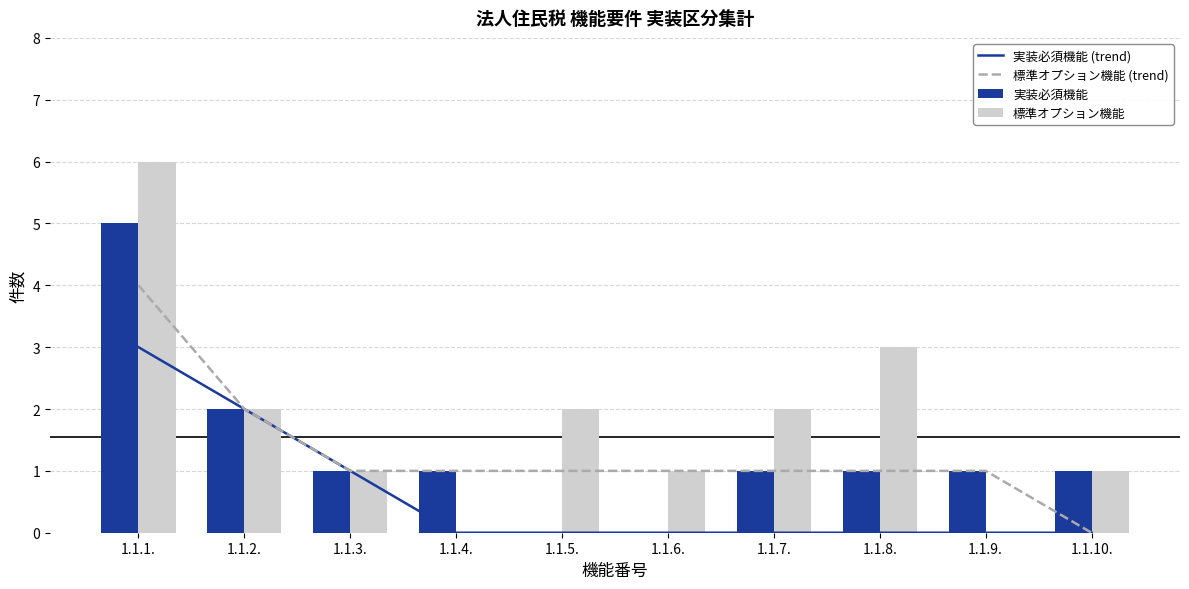

How many 実装必須機能 (trend) values are between 0 and 1?

8